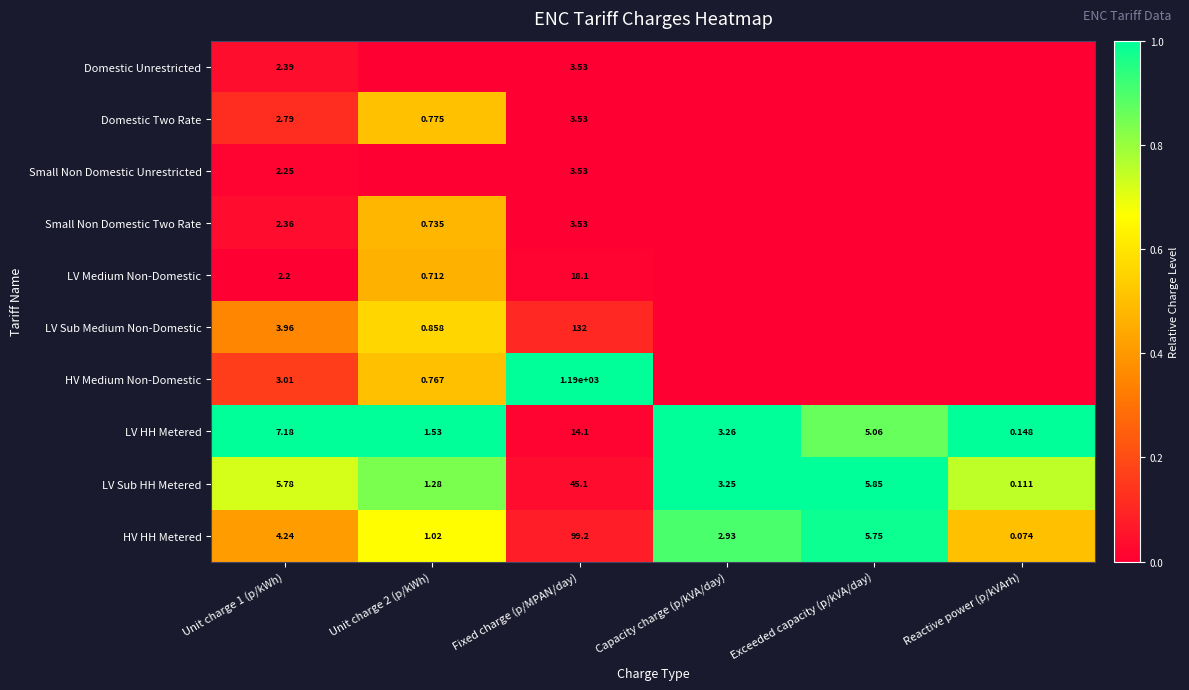

Rank the series at Unit charge 1 (p/kWh) from lowest to highest value.

LV Medium Non-Domestic, Small Non Domestic Unrestricted, Small Non Domestic Two Rate, Domestic Unrestricted, Domestic Two Rate, HV Medium Non-Domestic, LV Sub Medium Non-Domestic, HV HH Metered, LV Sub HH Metered, LV HH Metered